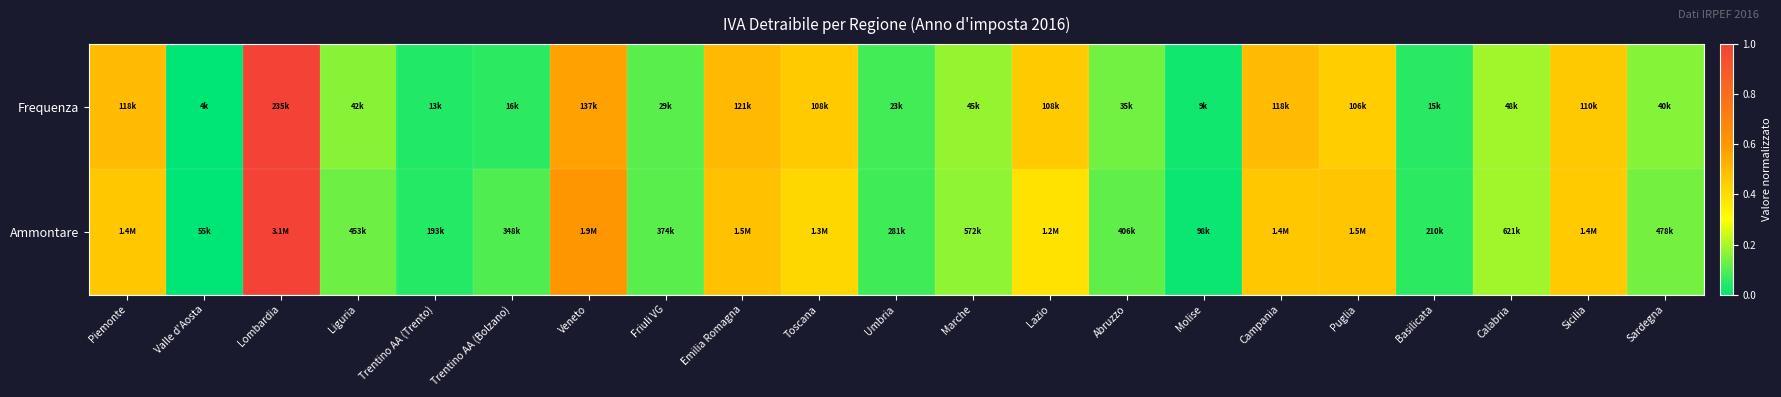

List the series in order of their overall mean, highest first.

Frequenza, Ammontare